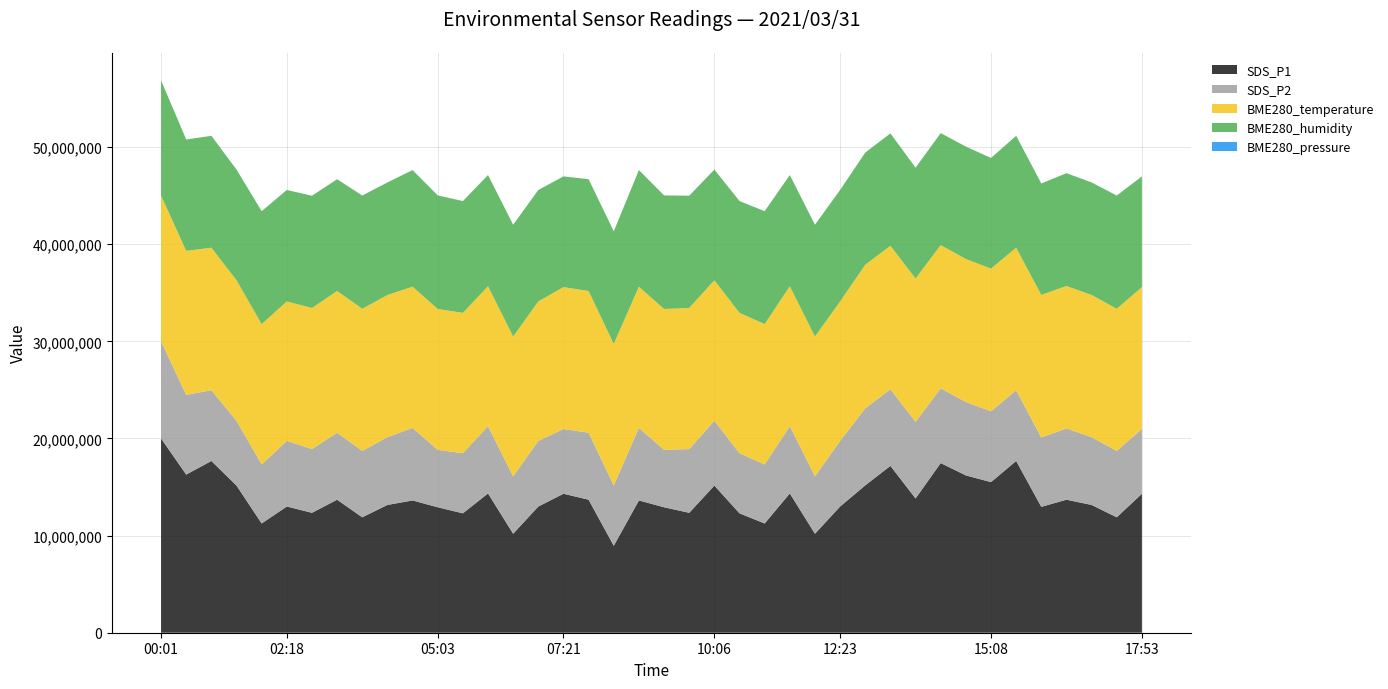

At which label does SDS_P1 reach its peak?

00:01